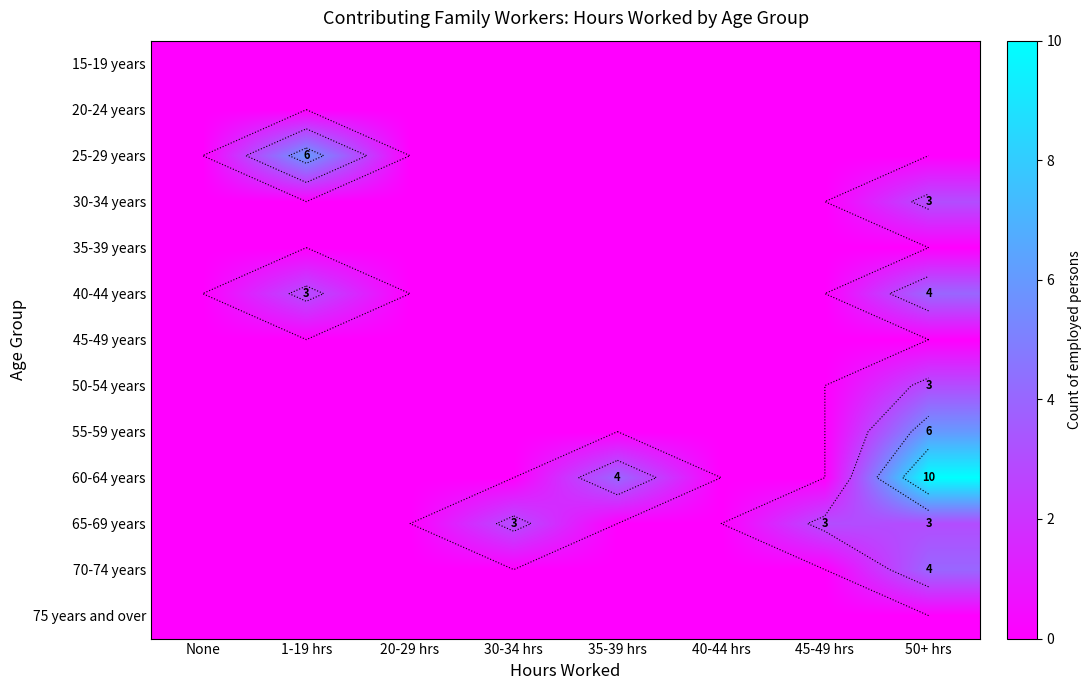

Is the value of 35-39 years at 45-49 hrs greater than the value of 30-34 years at 45-49 hrs?

No